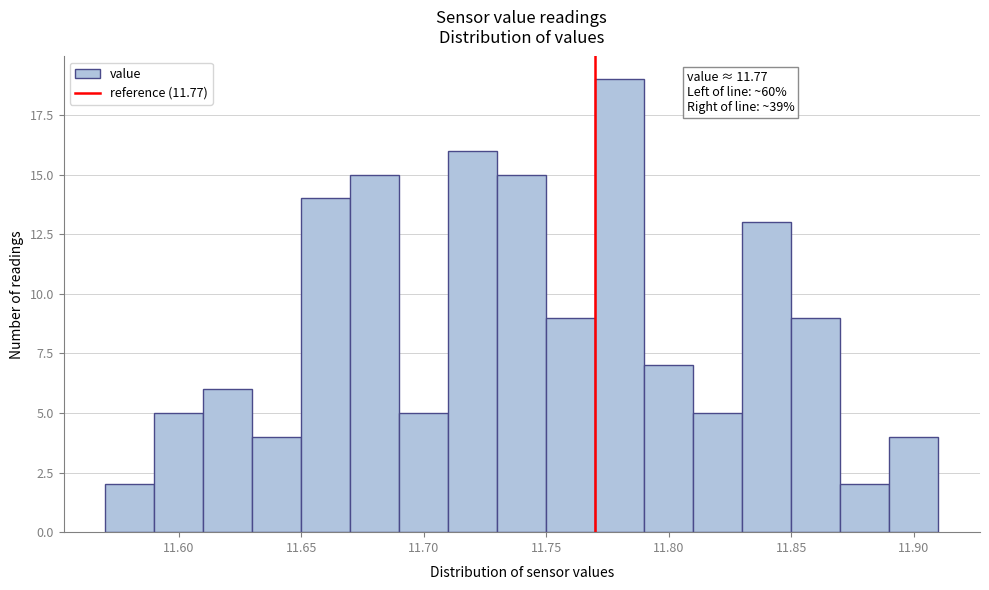

Over which range of the x-axis is the bar tallest?

11.77 to 11.79